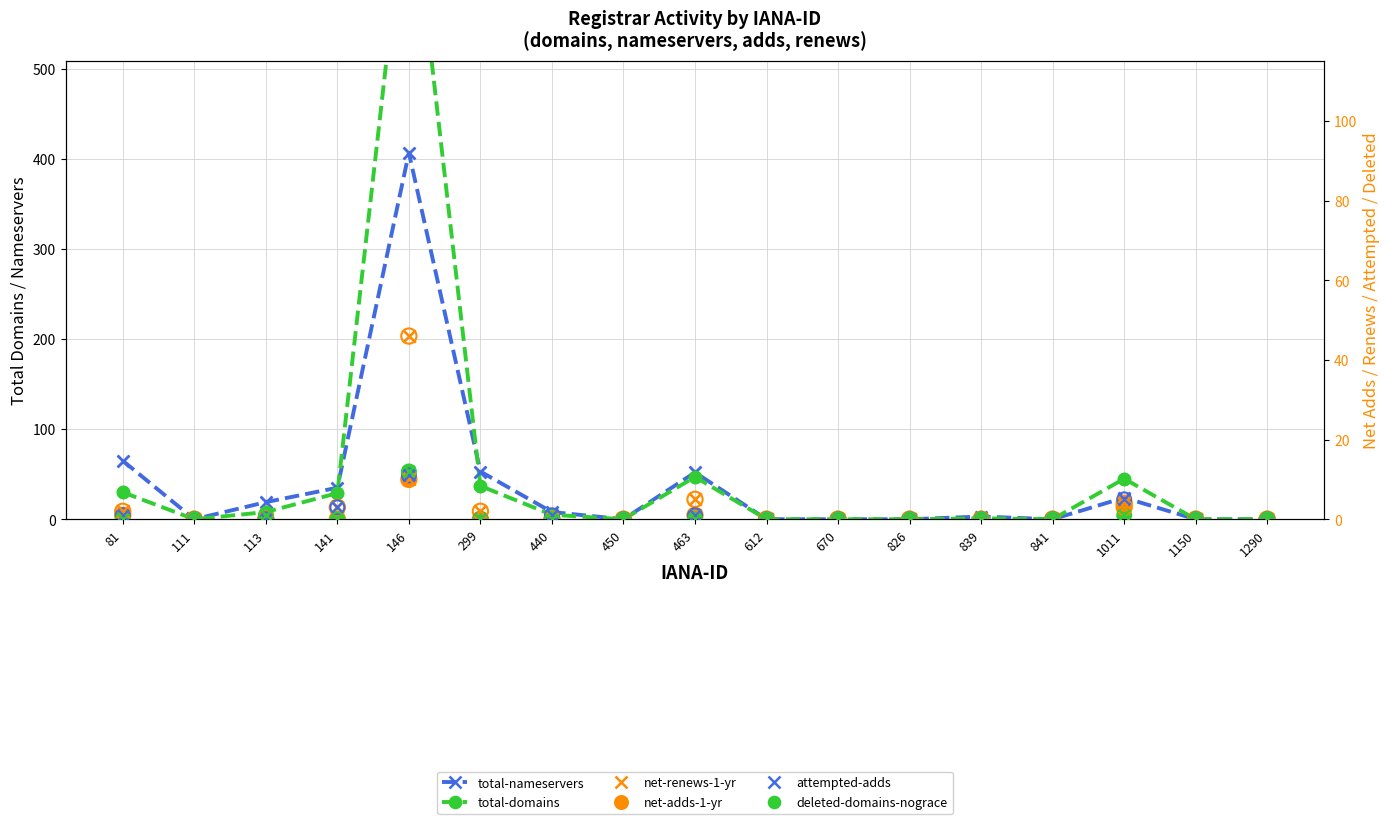

Which series reaches the minimum Y coordinate?

total-nameservers